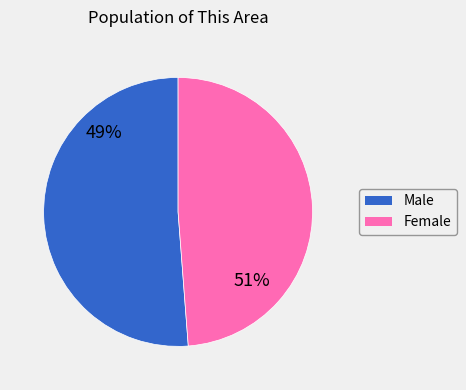

Rank the categories by value from lowest to highest.

Female, Male